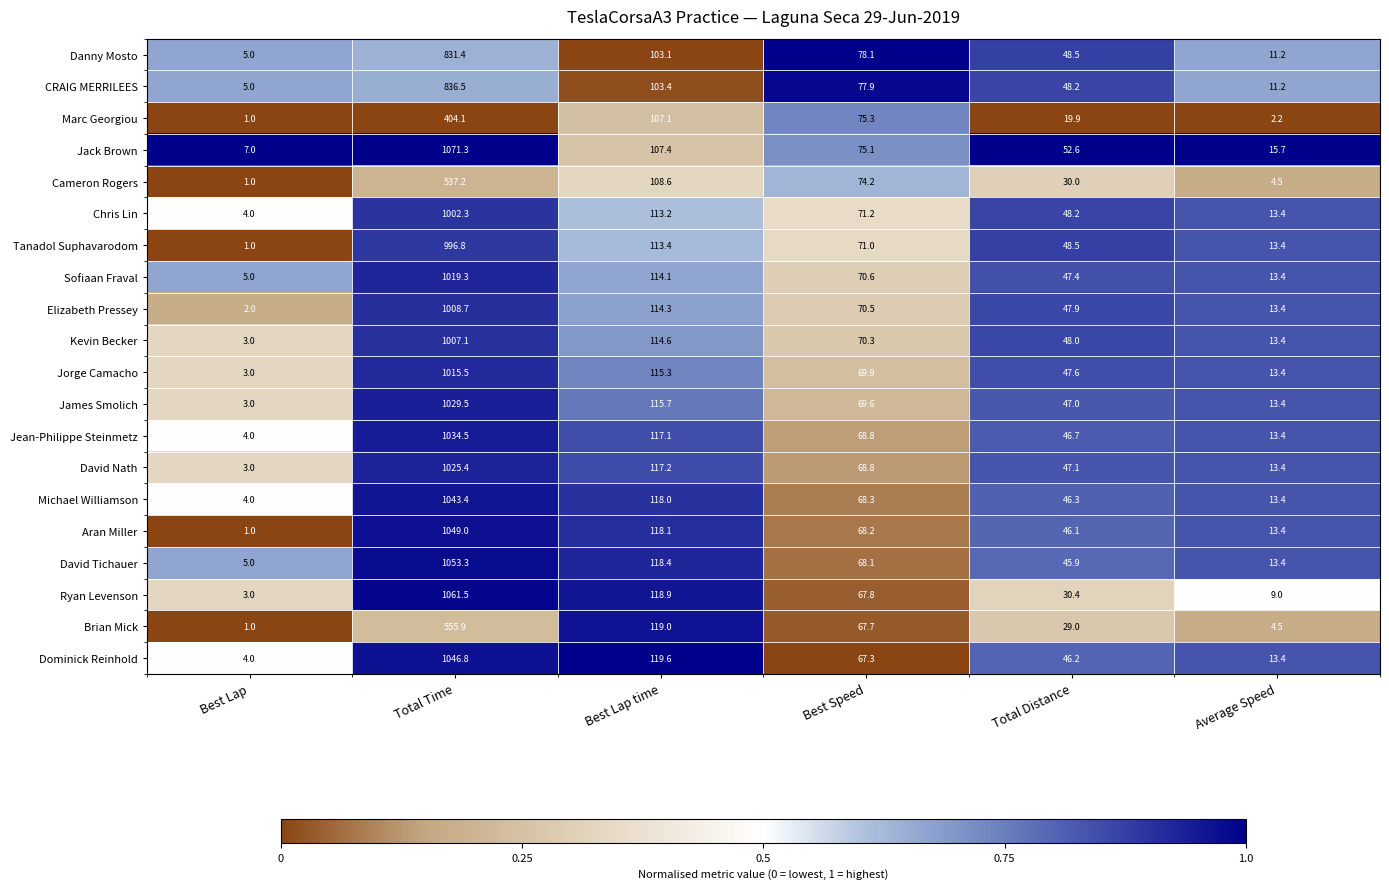

Which series has the largest total across all categories?

Jack Brown